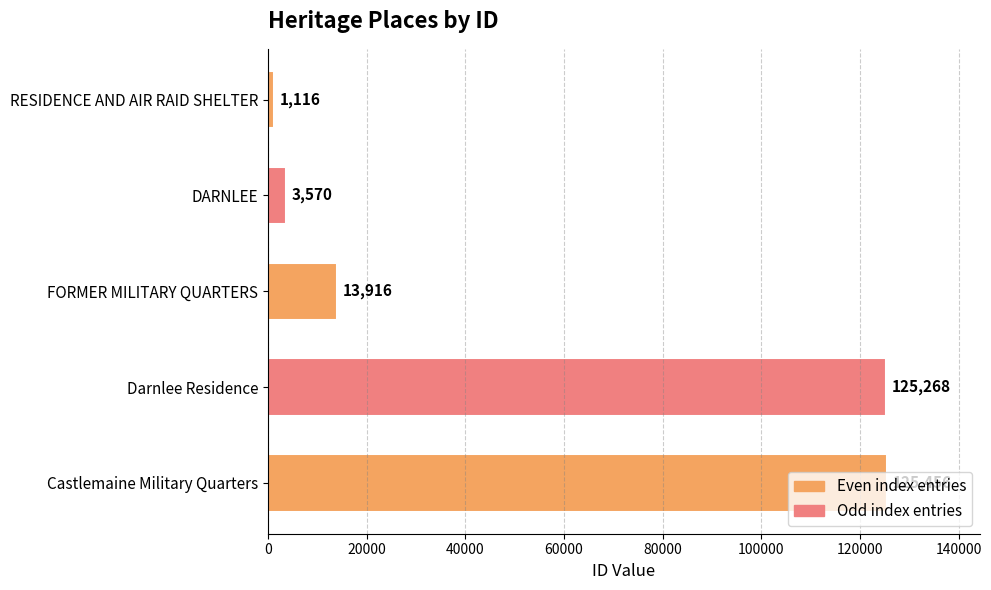

The chart shows a value of 45224 at Darnlee Residence. True or false?

False